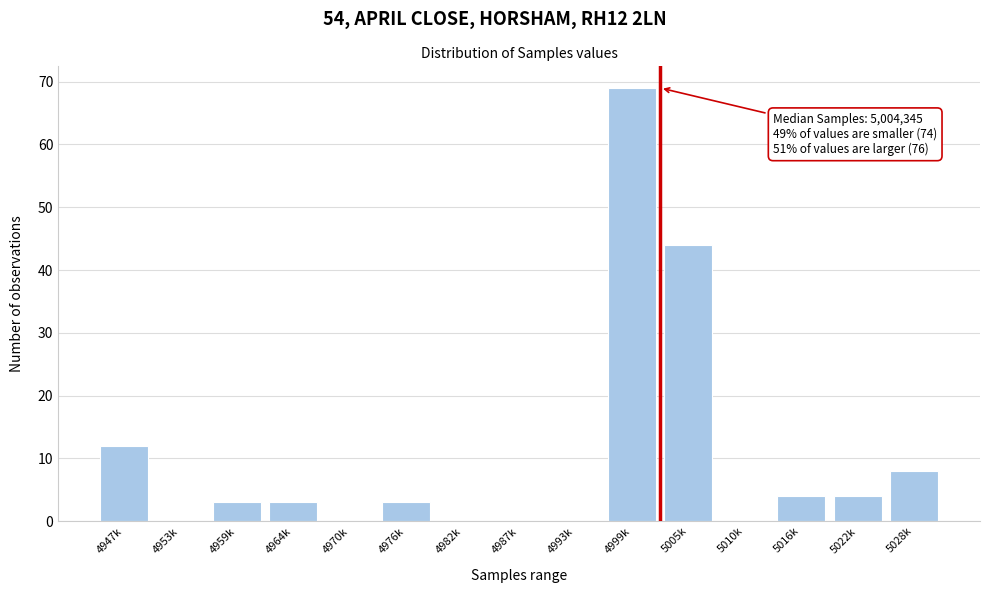

Reading left to right, list all the values displayed in this chart.

4947k=12	4953k=0	4959k=3	4964k=3	4970k=0	4976k=3	4982k=0	4987k=0	4993k=0	4999k=69	5005k=44	5010k=0	5016k=4	5022k=4	5028k=8